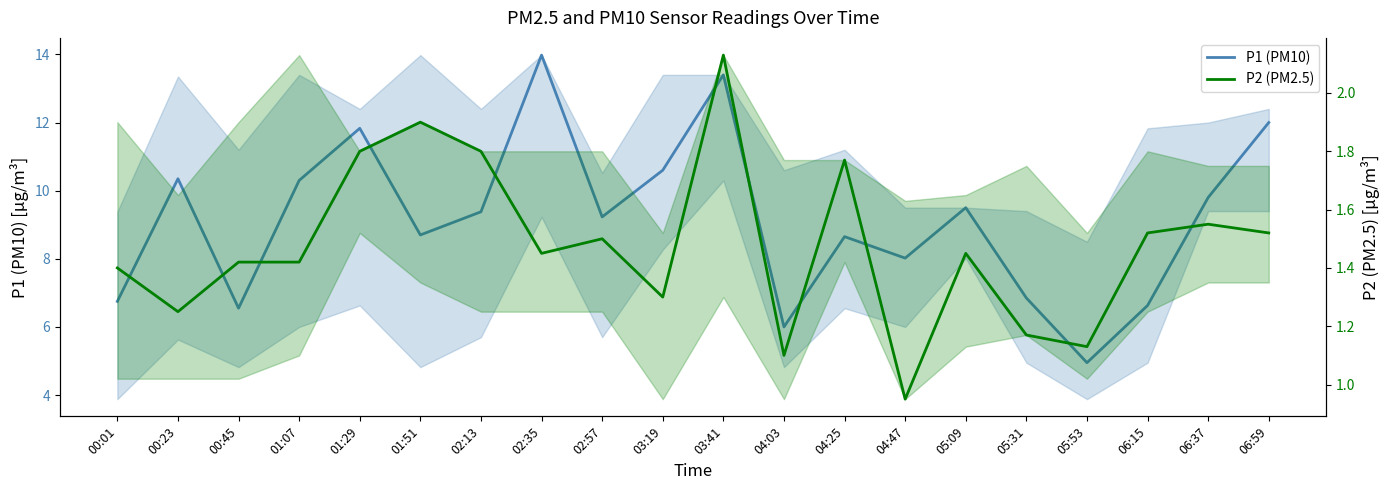

True or false: P2 (PM2.5) has a value of 0.7 at 06:37.

False